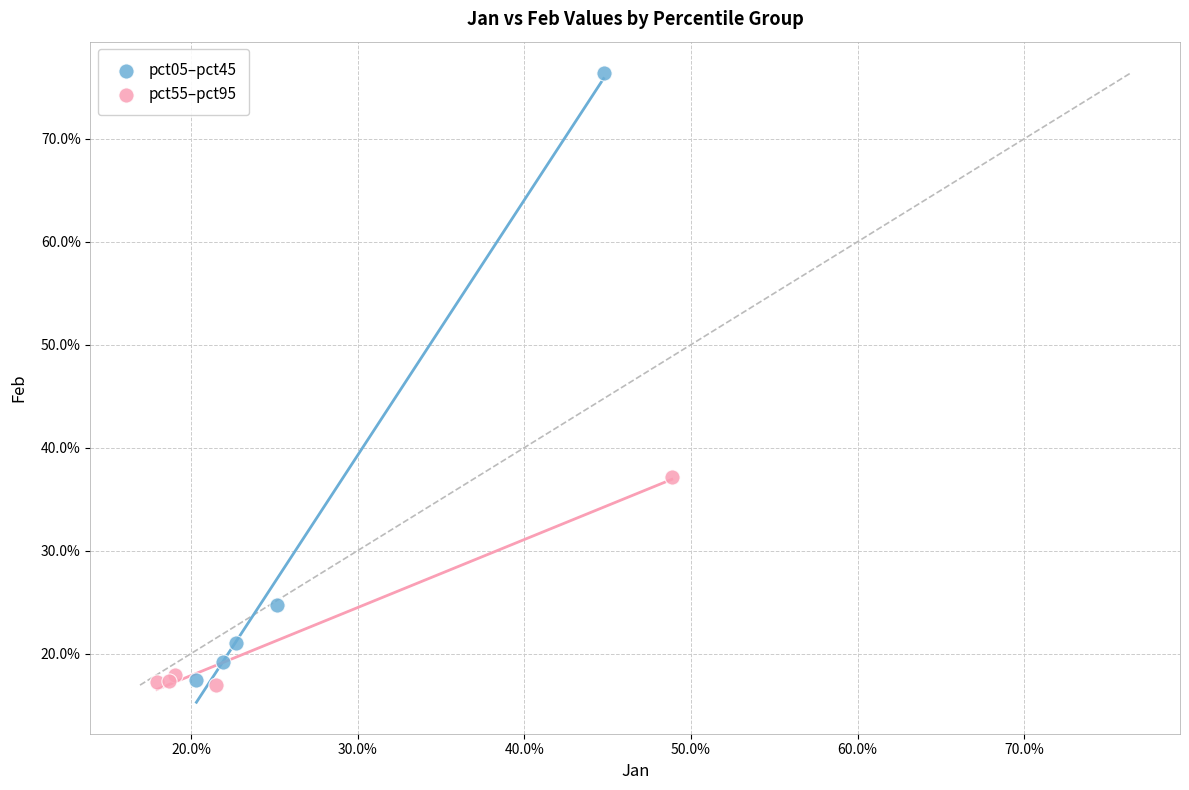

What are all the series names shown in the legend?

pct05–pct45, pct55–pct95